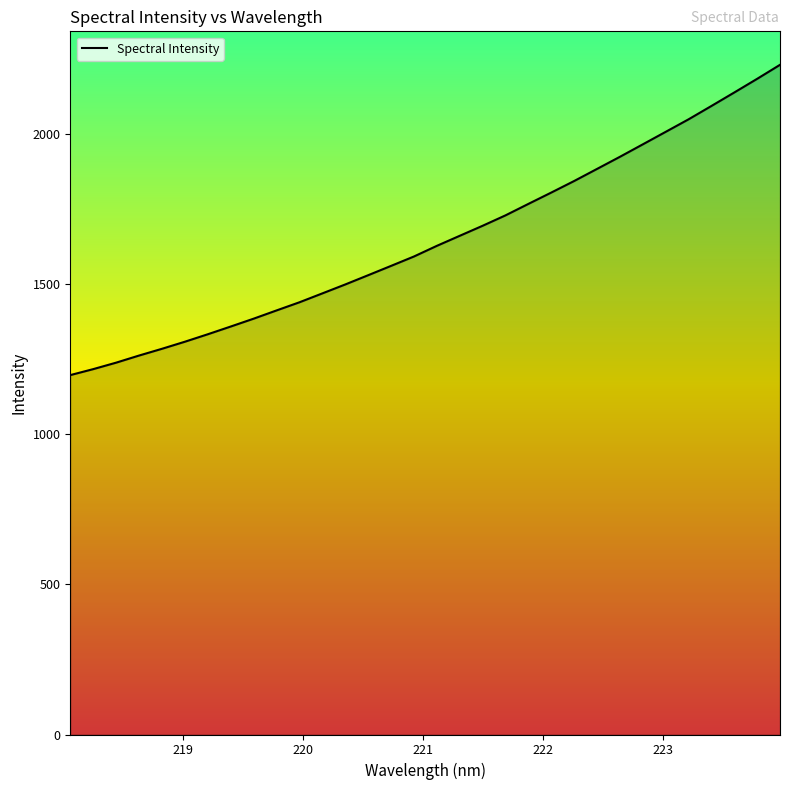

What is the maximum value shown in the chart?

2231.0